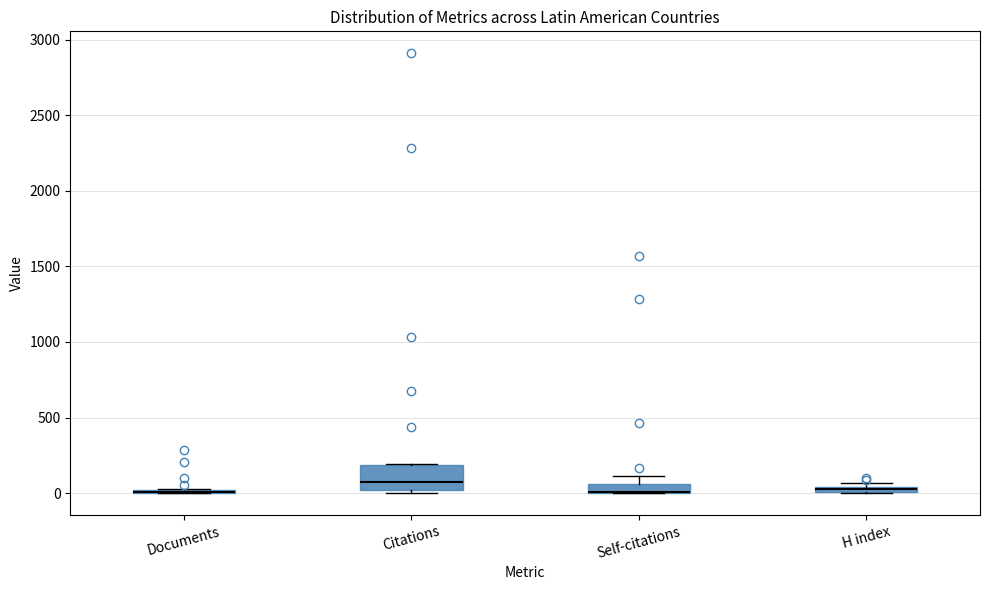

Which box is the tallest, from its lower edge to its upper edge?

Citations